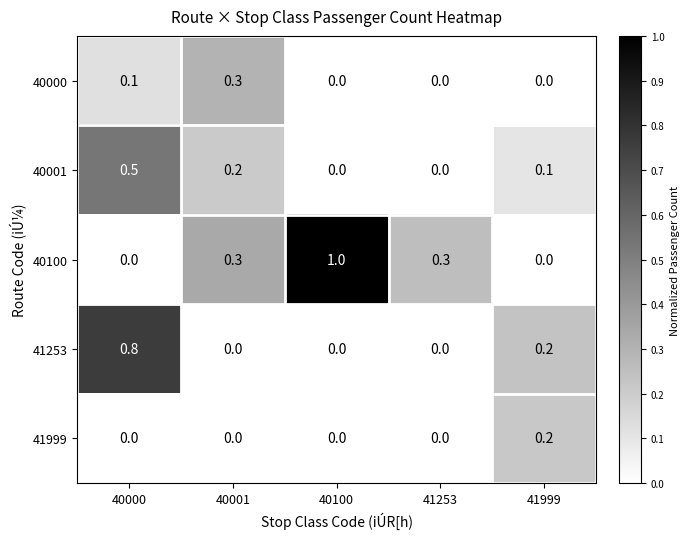

Reading left to right, transcribe all the data shown in this chart.

40000: 0.1	0.3	0.0	0.0	0.0
40001: 0.5	0.2	0.0	0.0	0.1
40100: 0.0	0.3	1.0	0.3	0.0
41253: 0.8	0.0	0.0	0.0	0.2
41999: 0.0	0.0	0.0	0.0	0.2